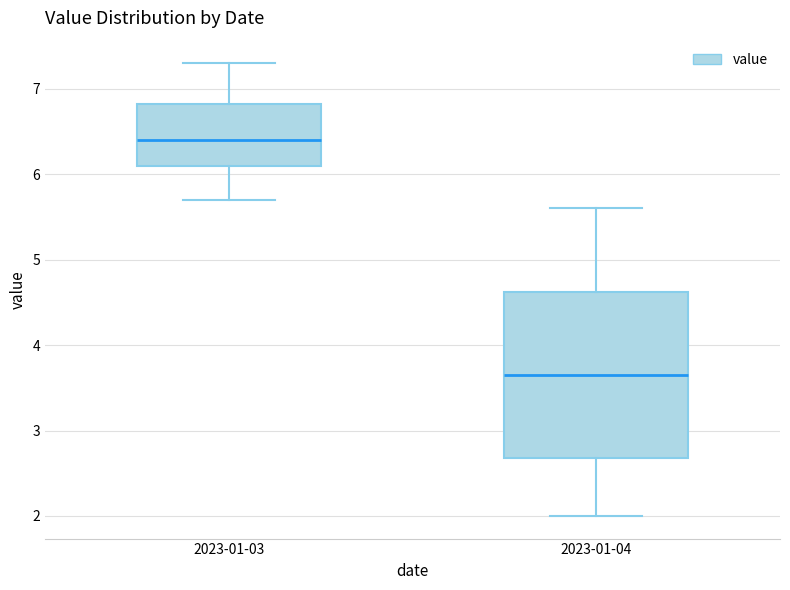

Comparing the boxes themselves (not the whiskers), which one is the tallest?

2023-01-04